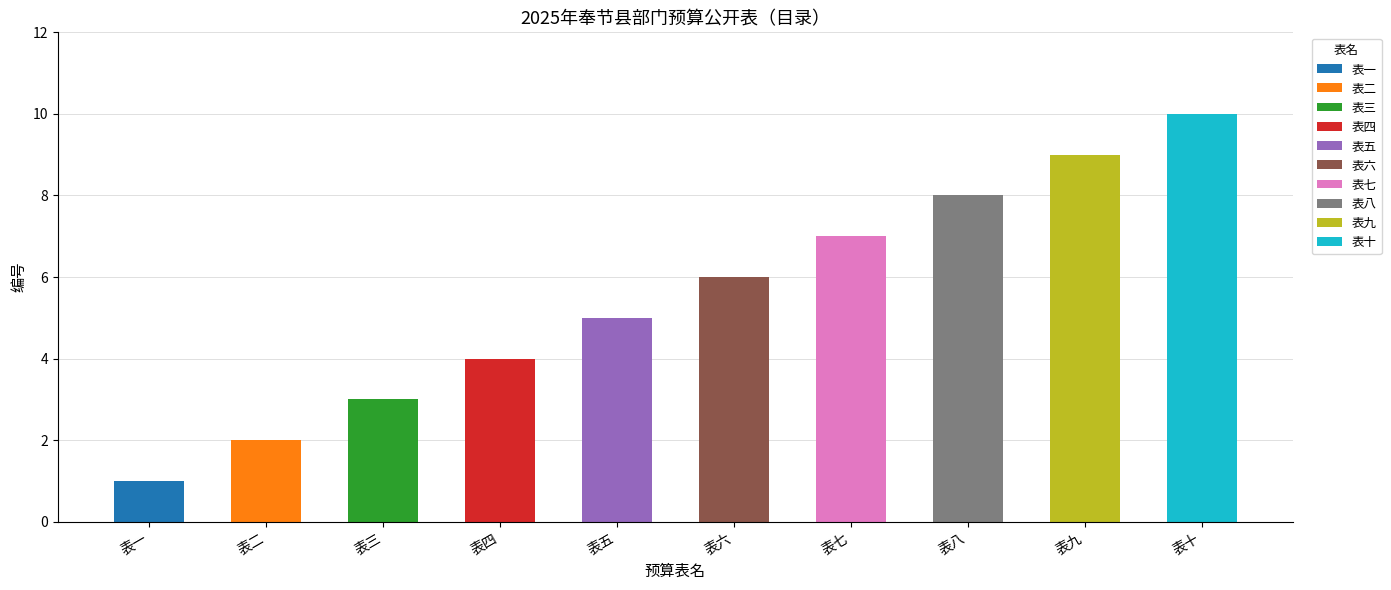

What is the label of the 5th bar from the right?

表六